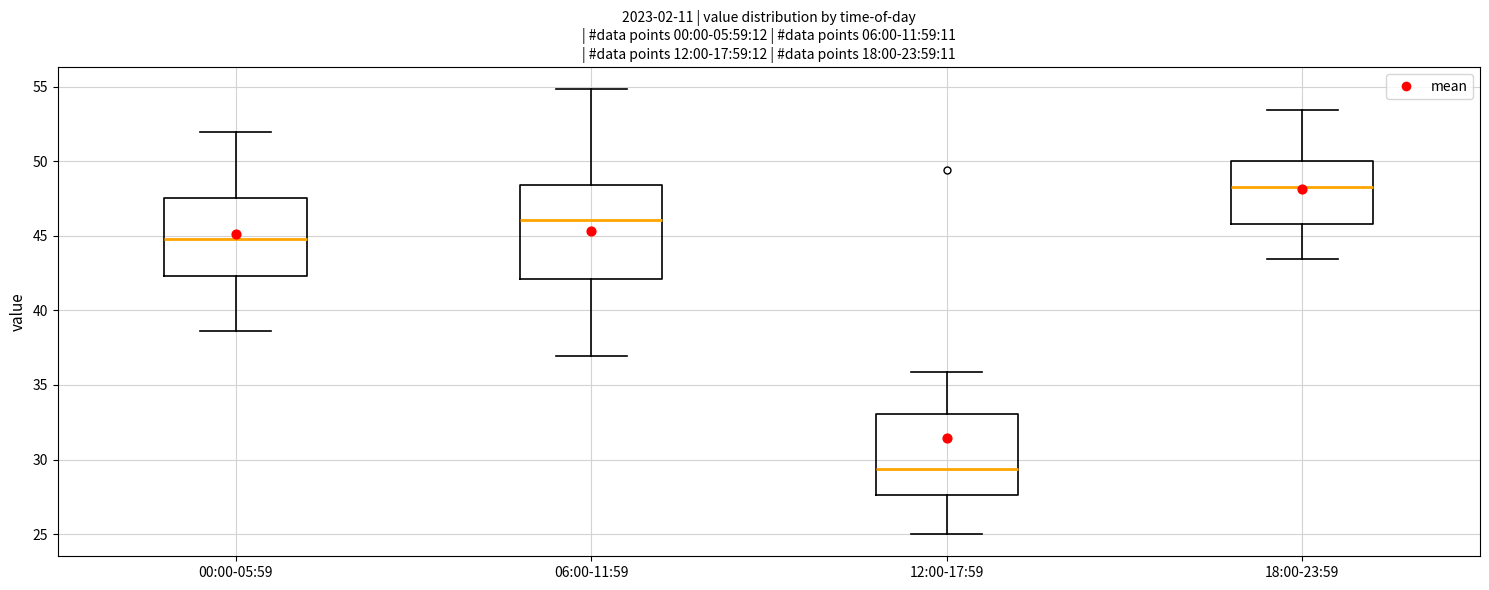

Reading left to right, read every box against the y-axis: the position of its median line, the range the box covers, and the ends of its whiskers. The values are not printed on the chart, so give them approximately, as read against the axis.

00:00-05:59: median 45.0, box 42.5 to 47.5, whiskers 38.5 to 52.0
06:00-11:59: median 46.0, box 42.0 to 48.5, whiskers 37.0 to 55.0
12:00-17:59: median 29.5, box 27.5 to 33.0, whiskers 25.0 to 36.0
18:00-23:59: median 48.5, box 46.0 to 50.0, whiskers 43.5 to 53.5